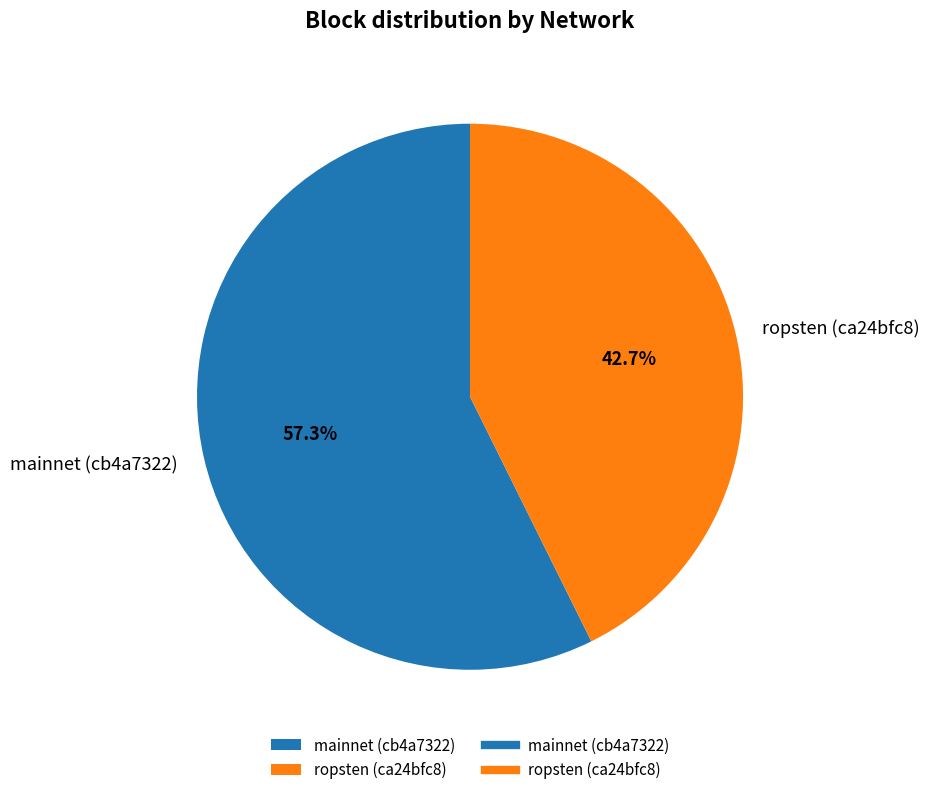

What is the total percentage of mainnet (cb4a7322) and ropsten (ca24bfc8)?

100.0%